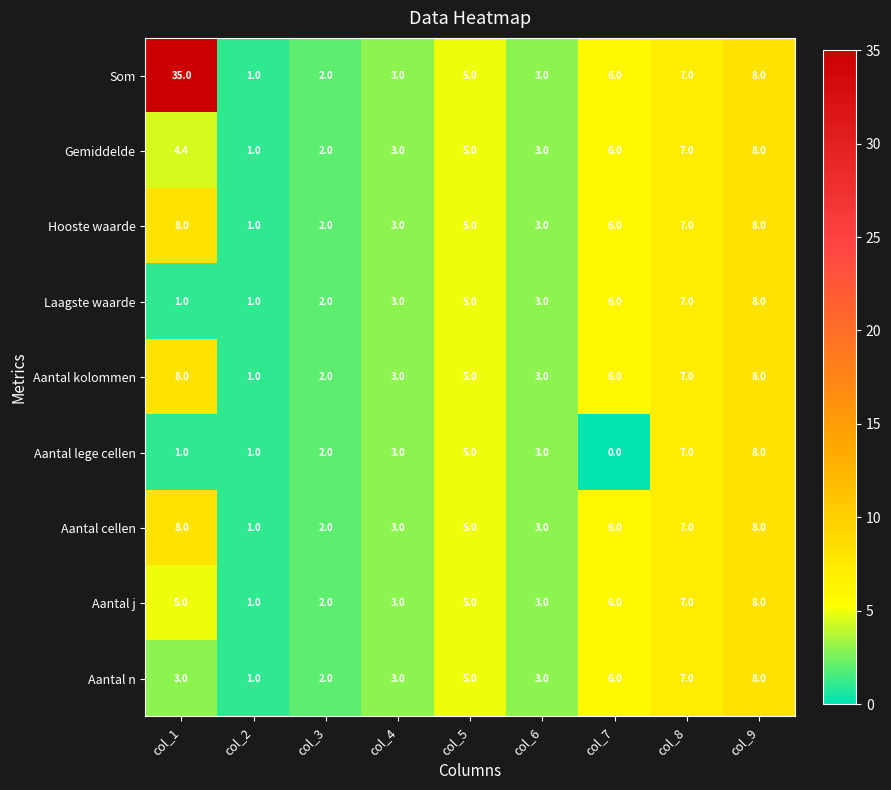

Is it true that Aantal n equals 0.9 at col_4?

False